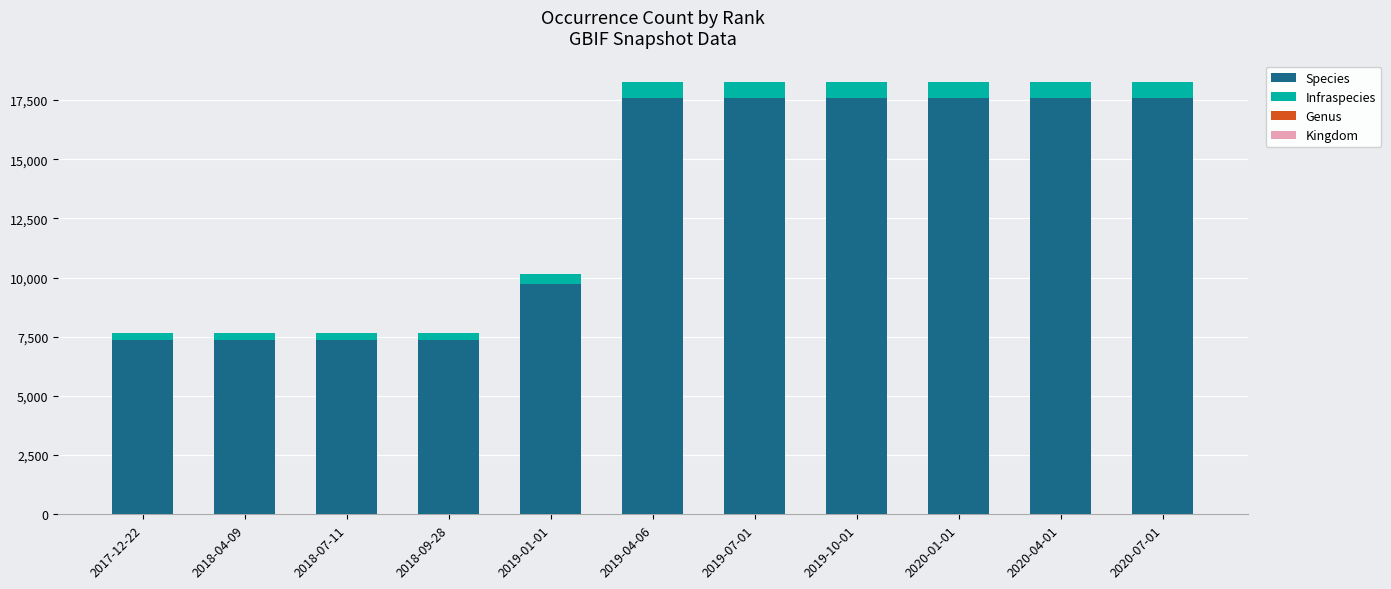

What is the sum of all Species values?

144819